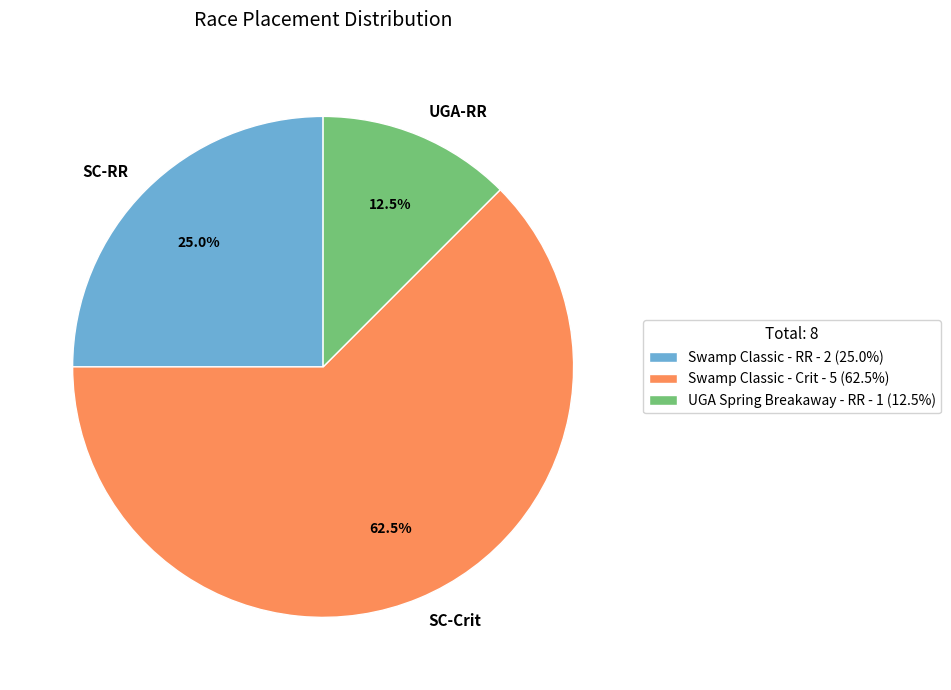

How much of the chart is everything except Swamp Classic - RR?

75.0%